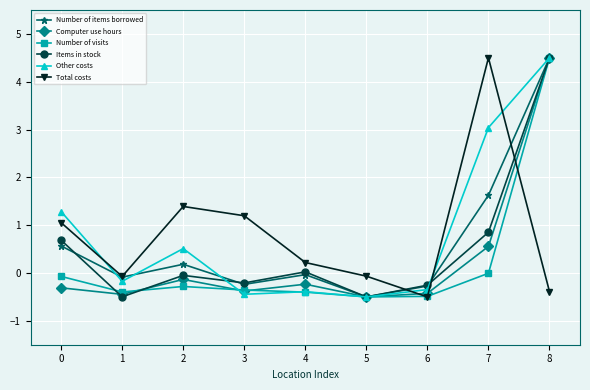

What are all the series names shown in the legend?

Number of items borrowed, Computer use hours, Number of visits, Items in stock, Other costs, Total costs